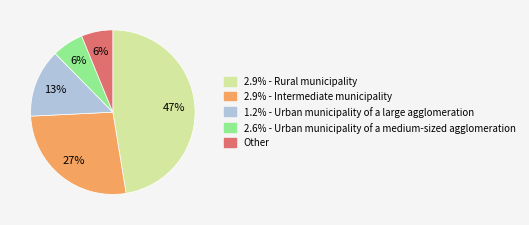

To the nearest percent, what is the combined percentage of 1.2% - Urban municipality of a large agglomeration and 2.9% - Rural municipality?

61%